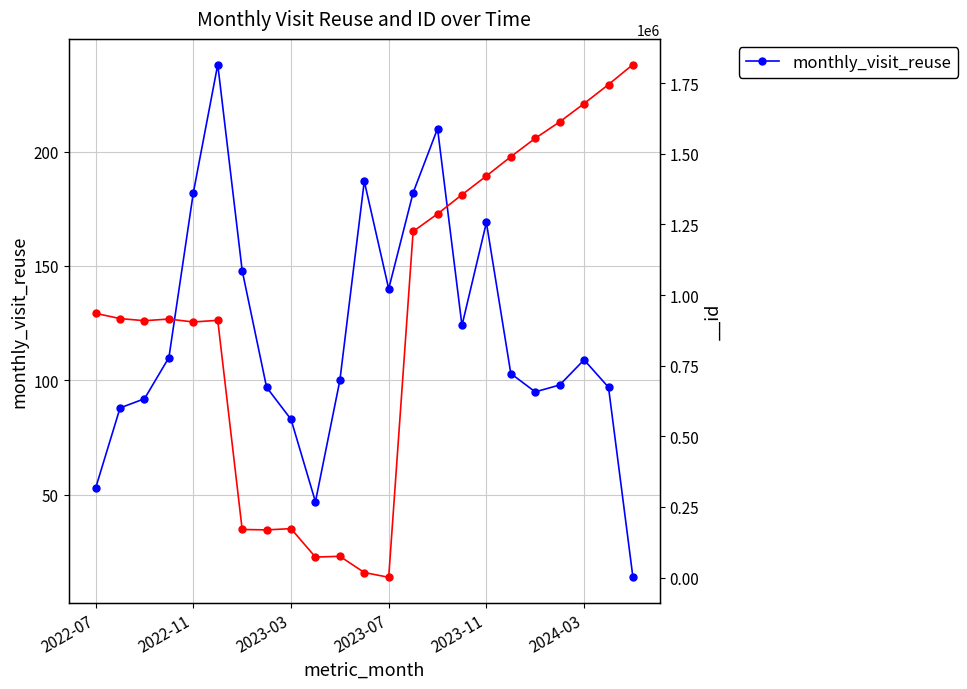

True or false: monthly_visit_reuse has more than 2 interior local peaks.

True